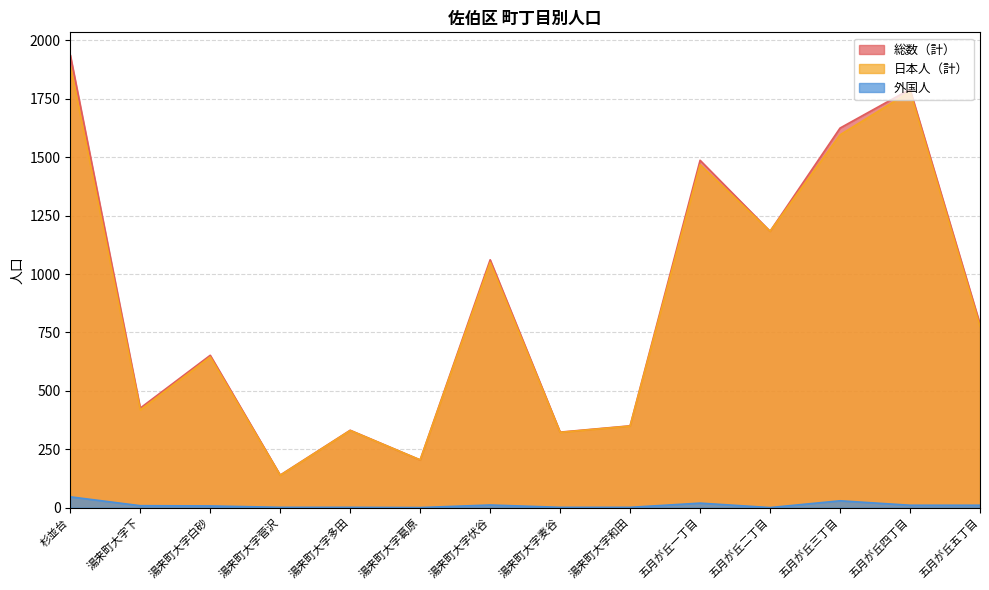

Rank the series by their maximum value, from highest to lowest.

総数（計）, 日本人（計）, 外国人